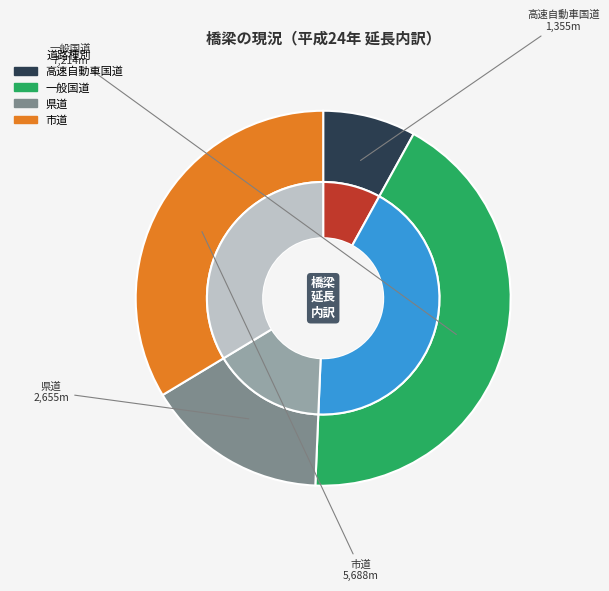

To the nearest percent, what percentage of the pie is 一般国道?

43%